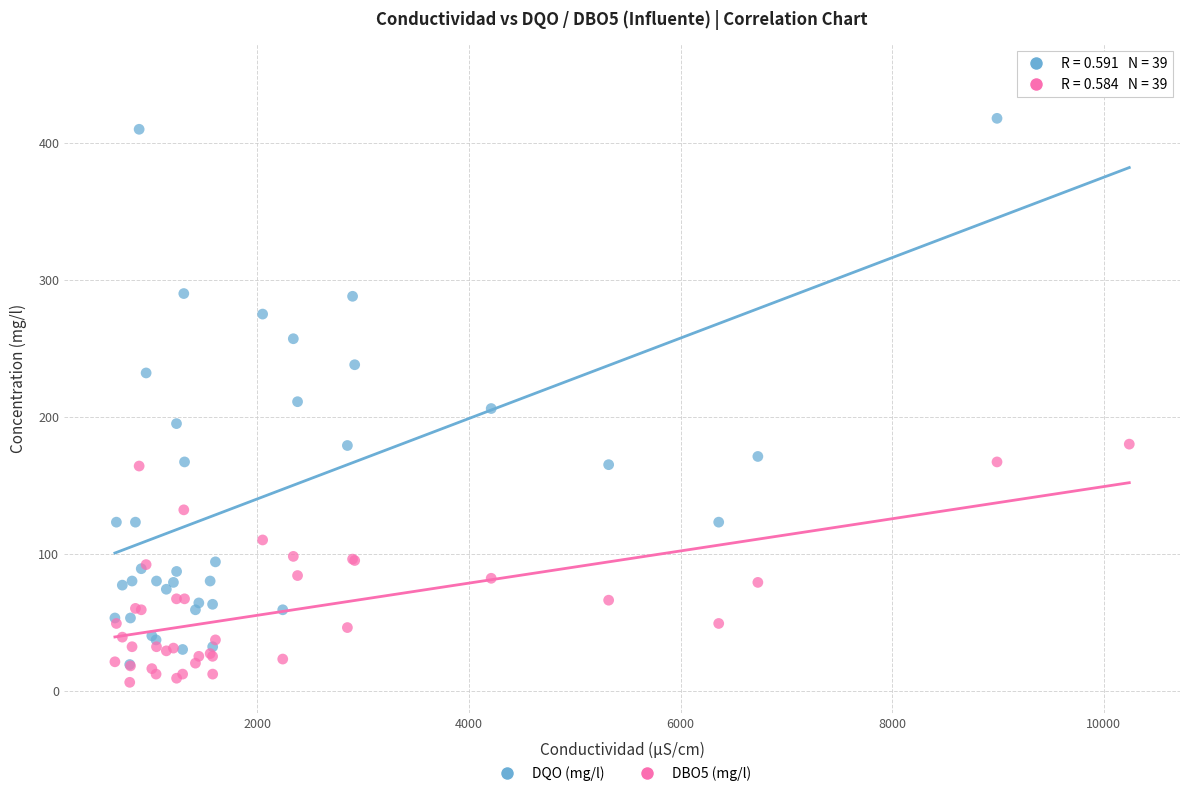

What are all the series names shown in the legend?

DQO (mg/l), DBO5 (mg/l)